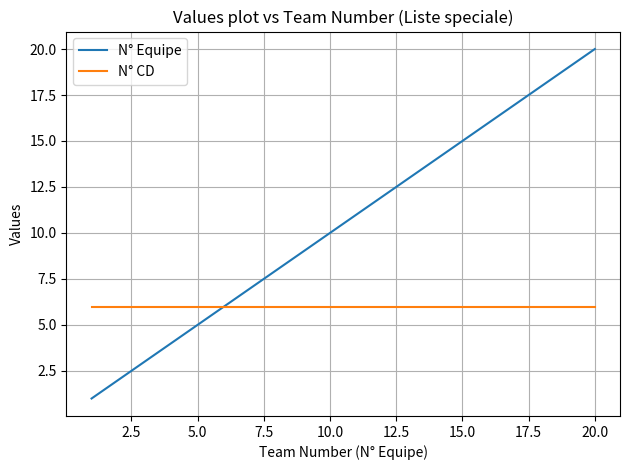

Rank the series by their average value, from highest to lowest.

N° Equipe, N° CD